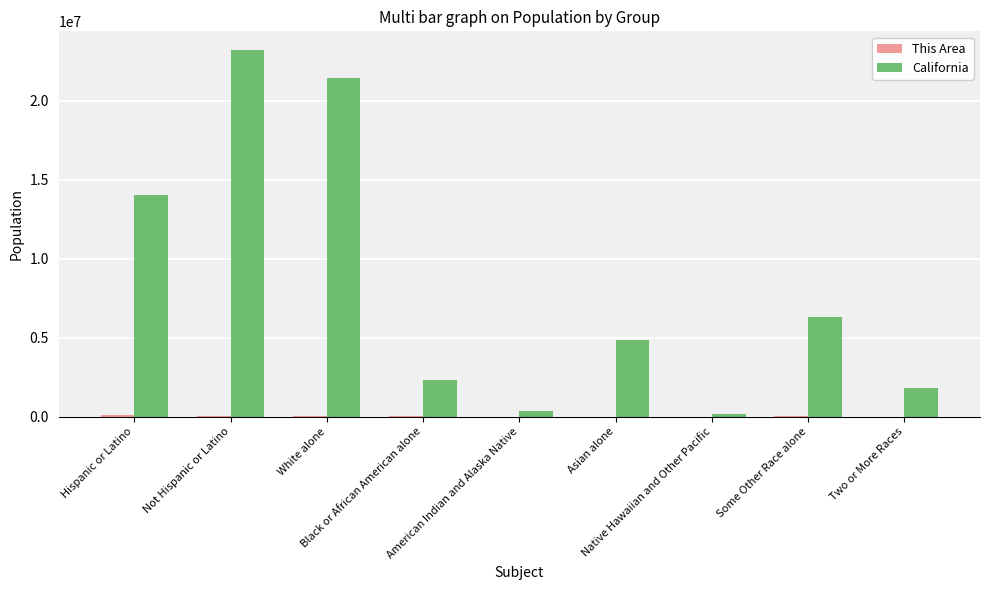

Which series has the widest spread of values?

California